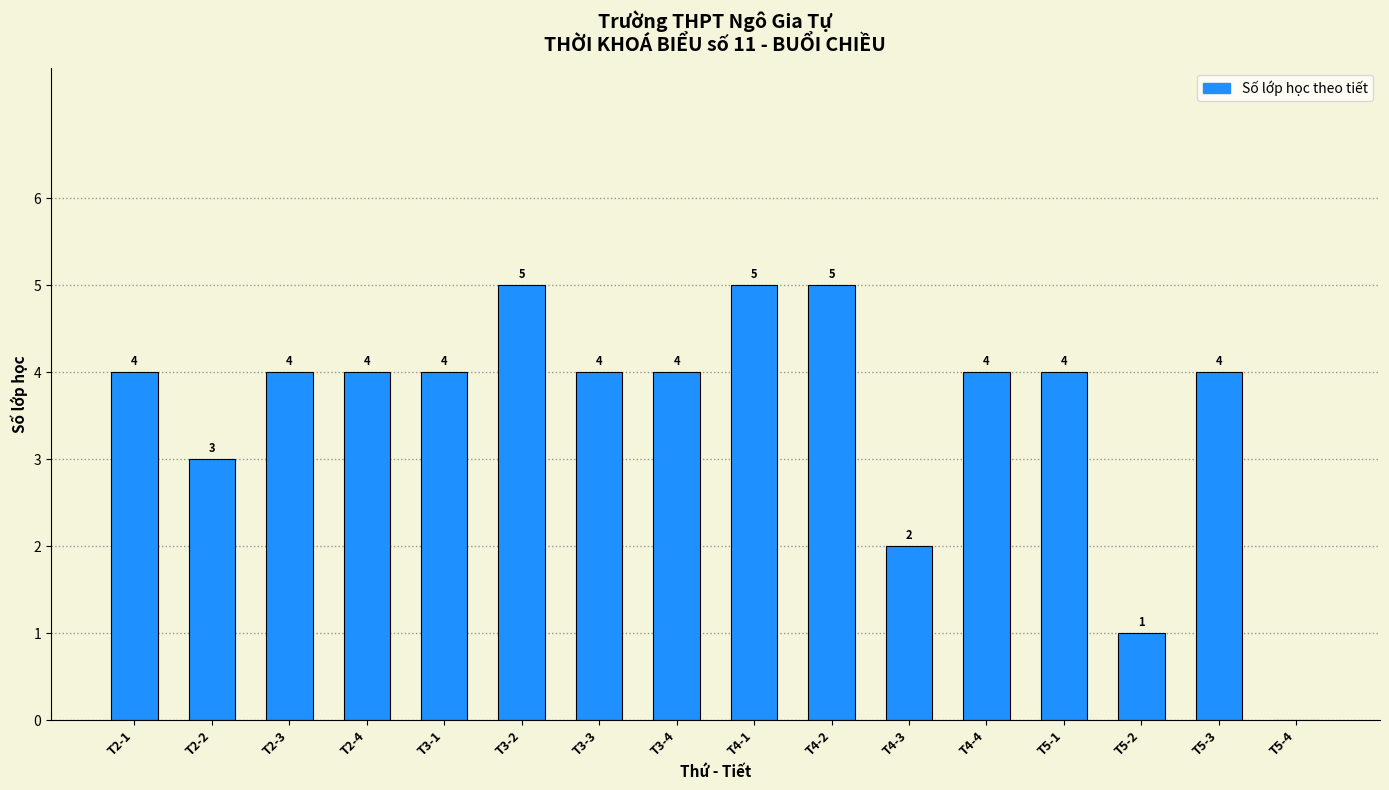

Reading left to right, extract all data points from this chart.

T2-1=4	T2-2=3	T2-3=4	T2-4=4	T3-1=4	T3-2=5	T3-3=4	T3-4=4	T4-1=5	T4-2=5	T4-3=2	T4-4=4	T5-1=4	T5-2=1	T5-3=4	T5-4=0